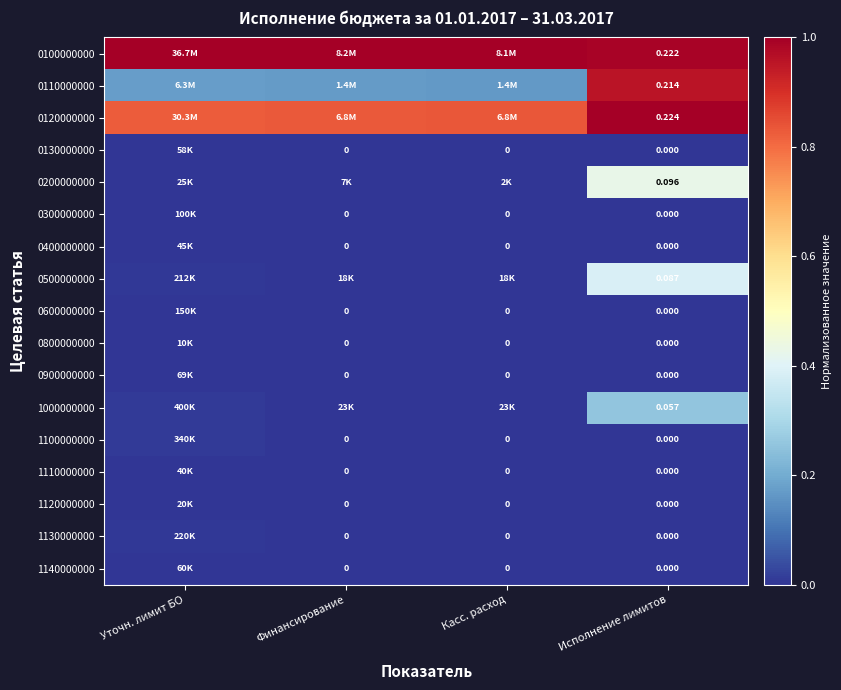

Count the number of data series in this chart.

17